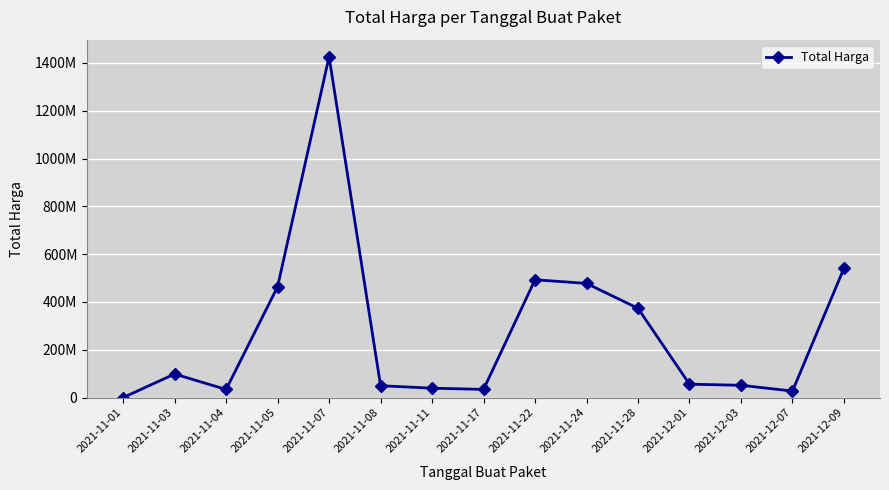

At which category does the chart reach its peak across all series?

2021-11-07